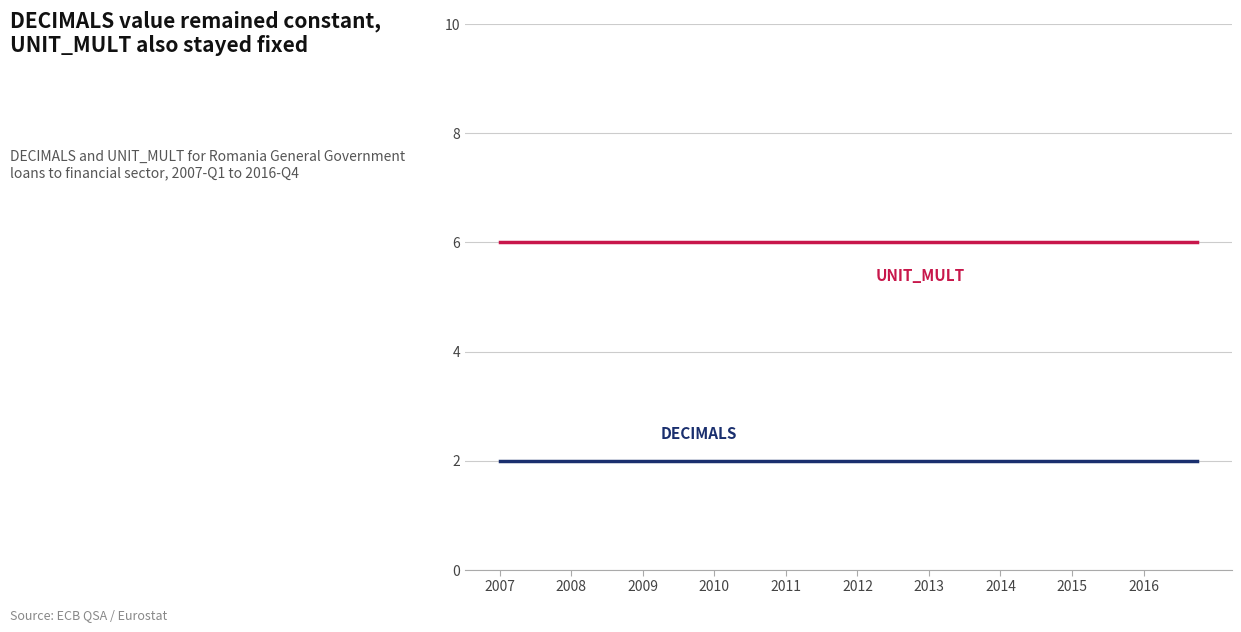

What is the greatest value displayed?

6